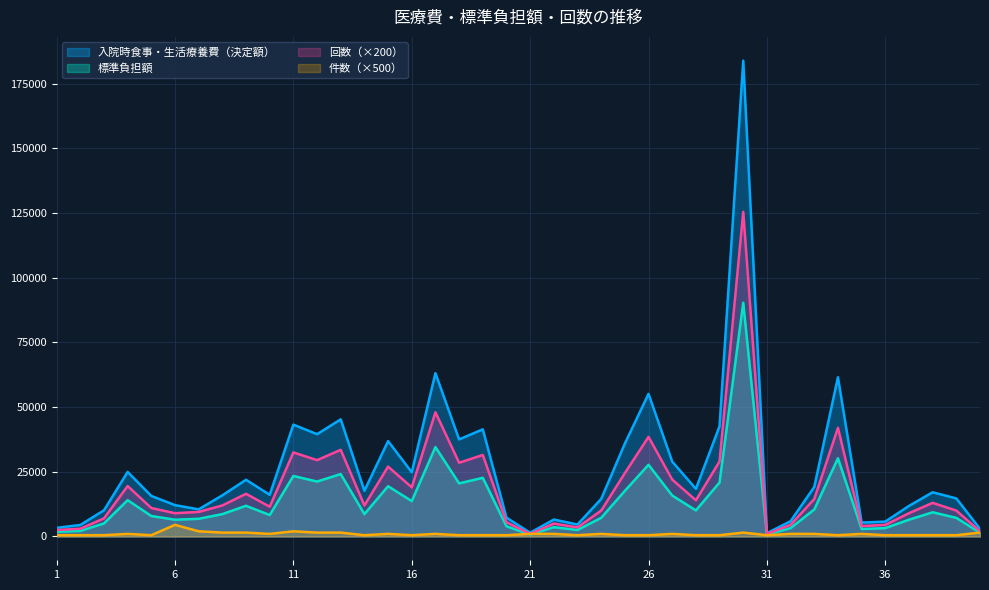

True or false: 入院時食事・生活療養費（決定額） and 回数 intersect in this chart.

False